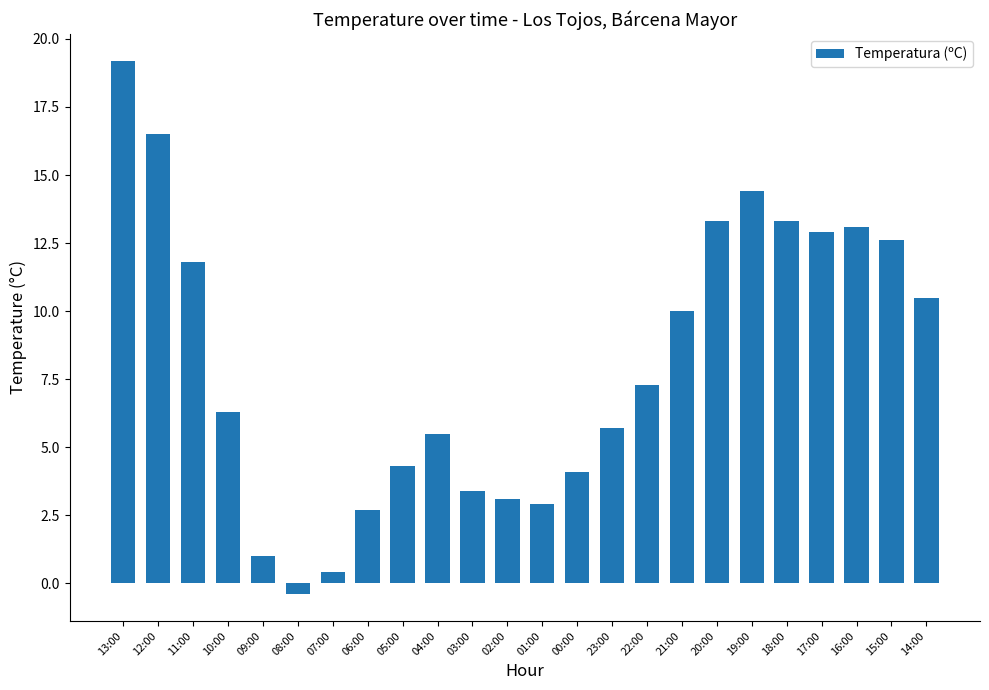

Where is the data nearest to the value 9?

21:00